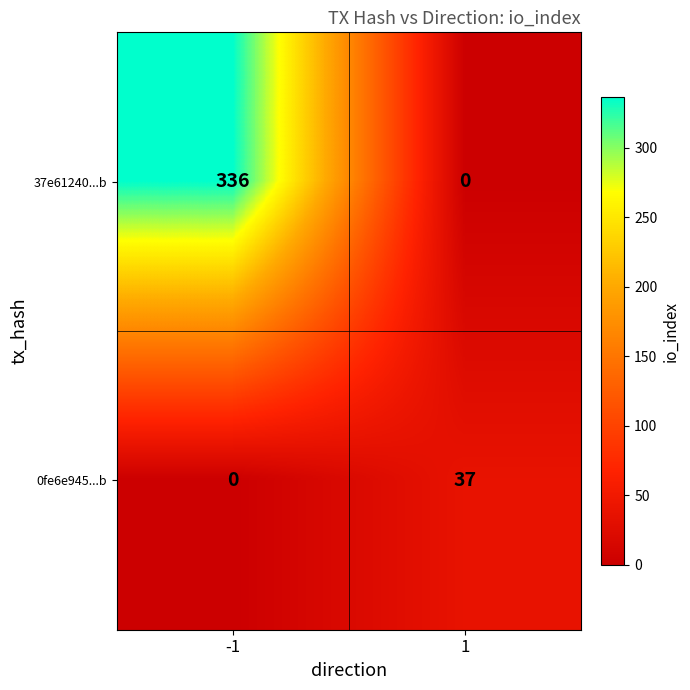

The 0fe6e945...b series shows 0 at -1. True or false?

True